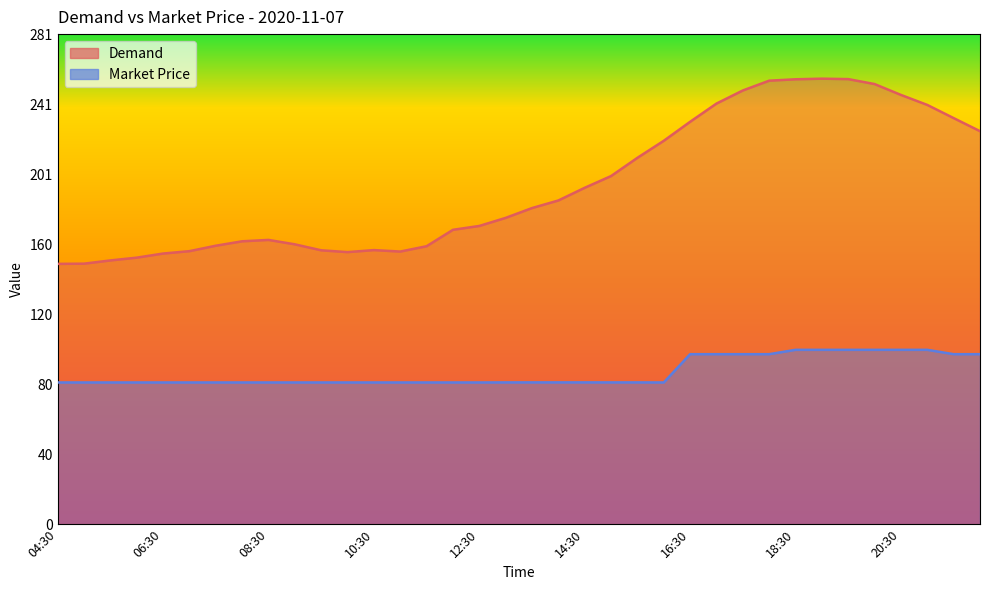

Does the chart display data point markers on the line(s)?

No